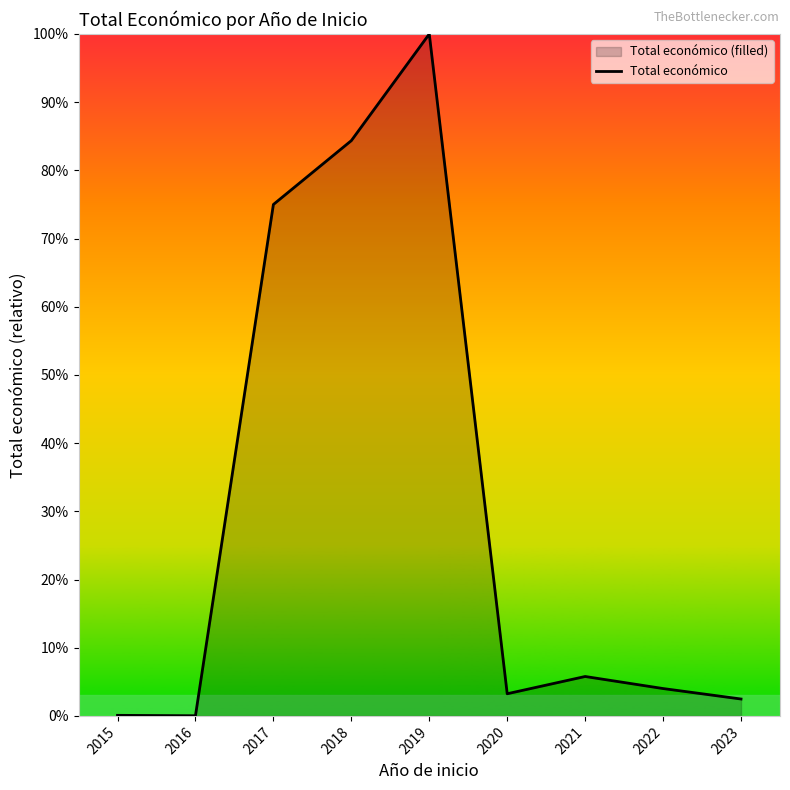

Reading right to left, transcribe all the data shown in this chart.

2023=2.5	2022=4.0	2021=5.8	2020=3.2	2019=100.0	2018=84.4	2017=75.0	2016=0.0	2015=0.1